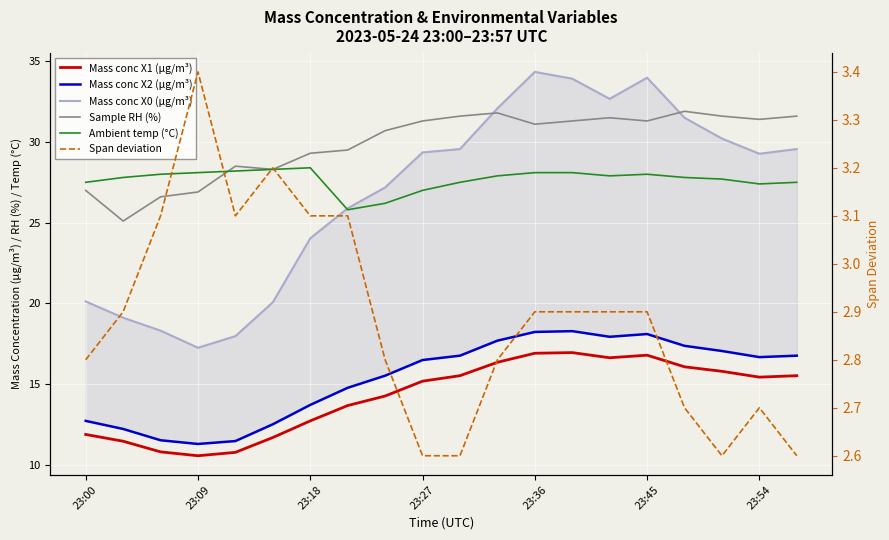

True or false: Span deviation and Ambient temp (°C) intersect in this chart.

False